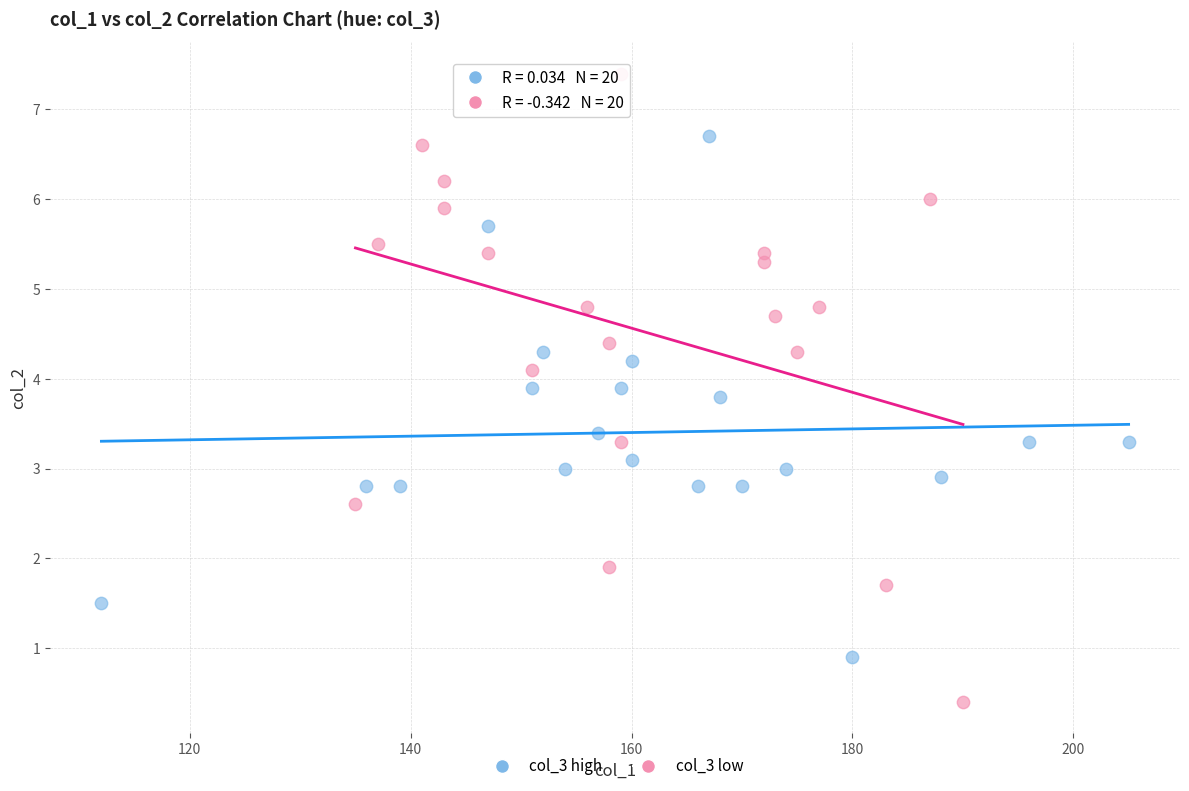

Which series has the widest spread of Y values?

col_3 low